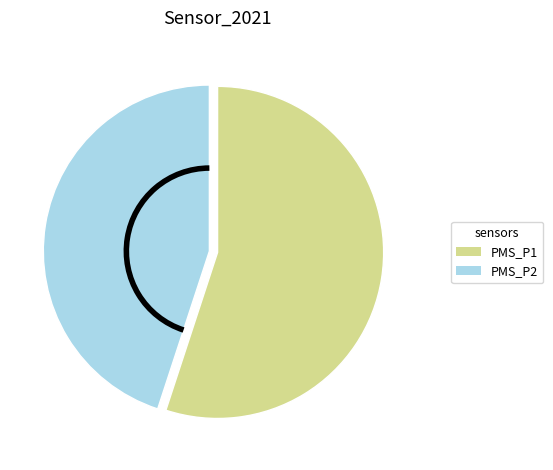

Count the number of slices in the pie.

2